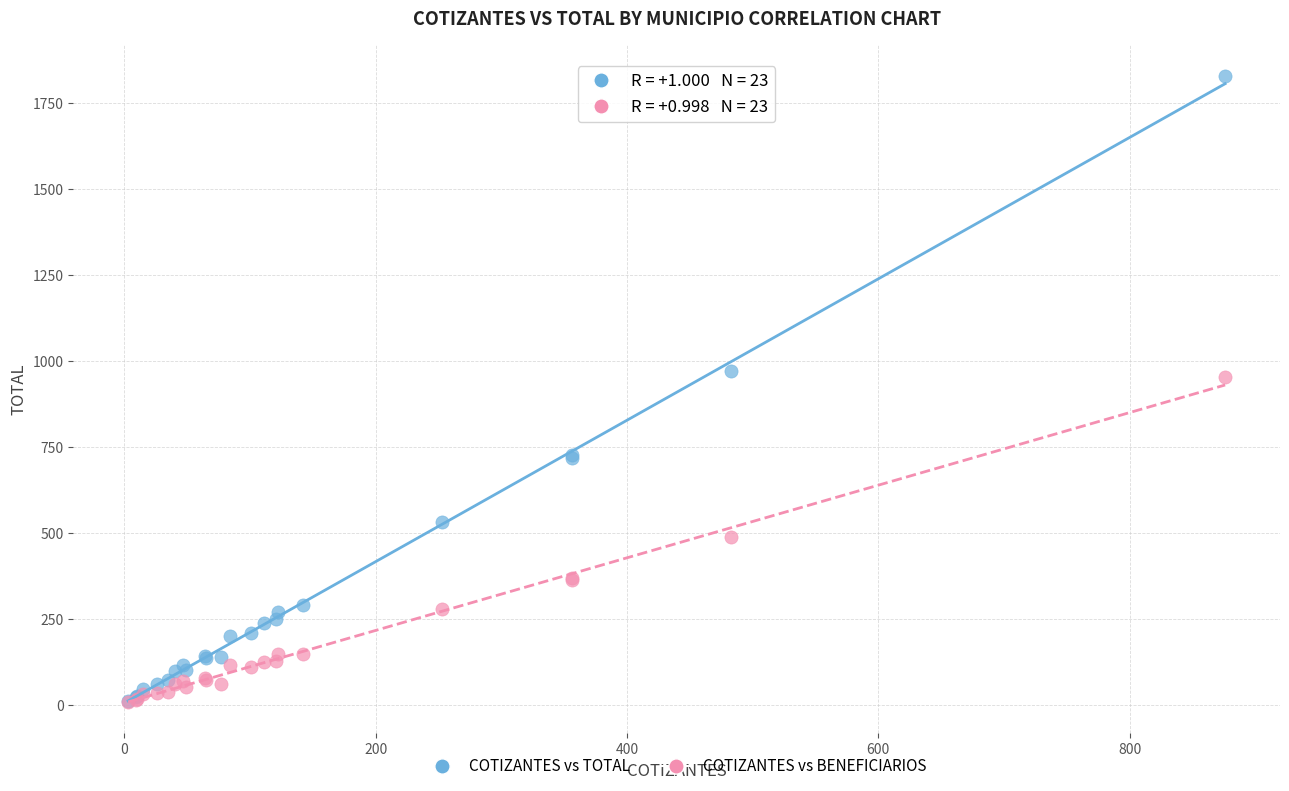

Which series has the largest Y range (max minus min)?

COTIZANTES vs TOTAL